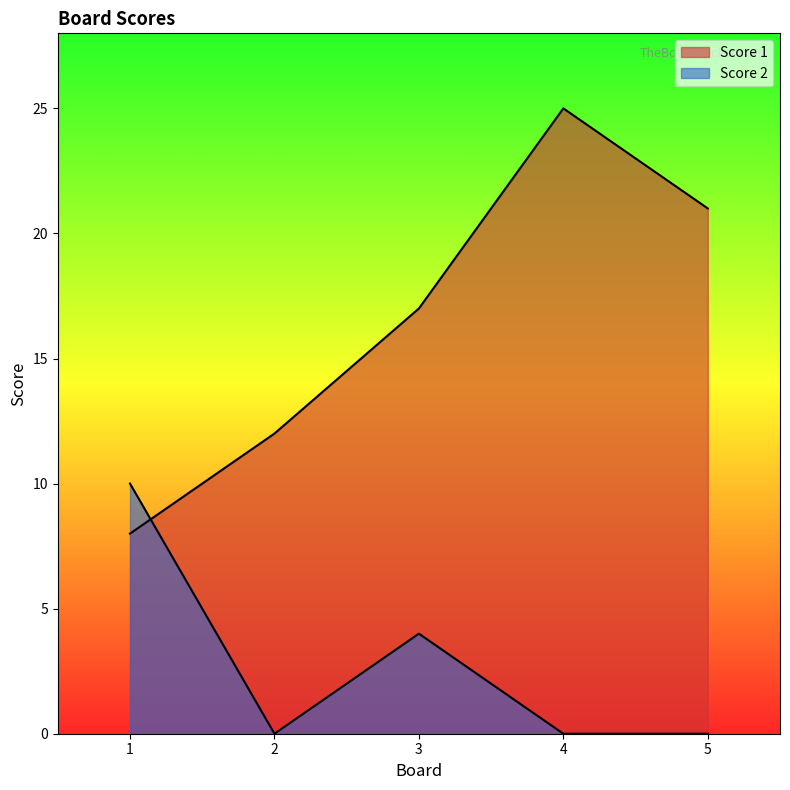

What is the sum of the Score 2 values at 5 and 3?

4